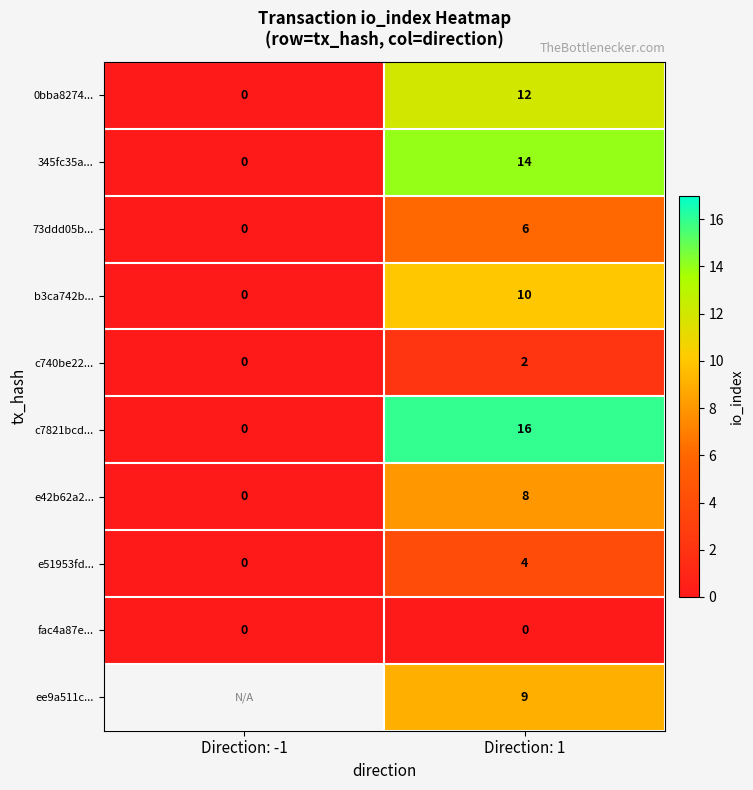

What is the spread (max minus min) of values at Direction: 1?

16